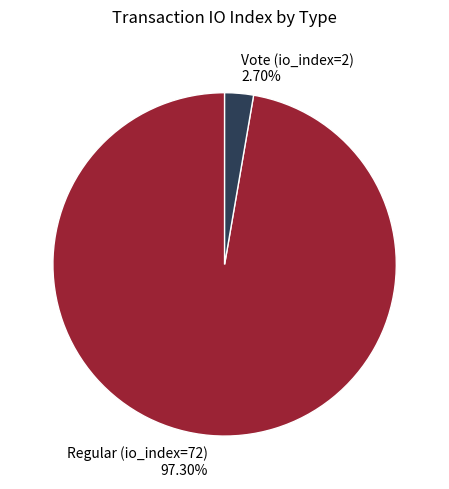

Does any single category account for the majority?

Yes